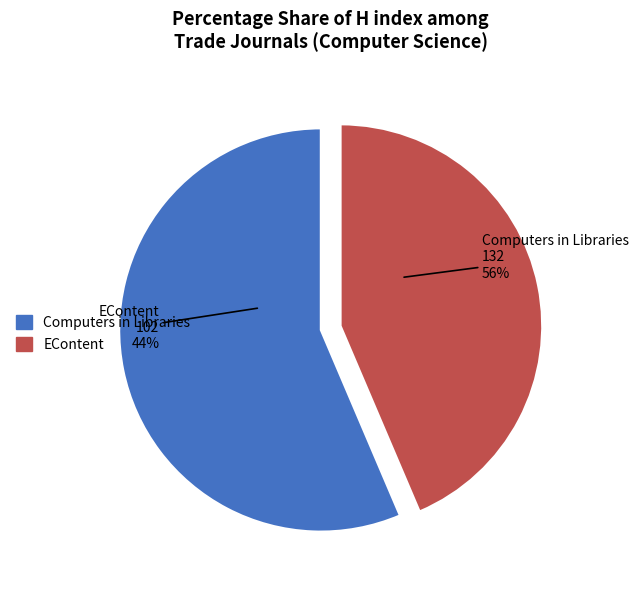

How many slices are in this pie chart?

2